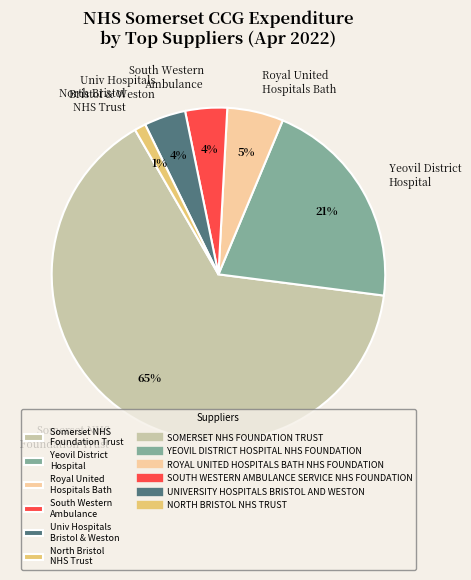

How many segments does this pie chart have?

6